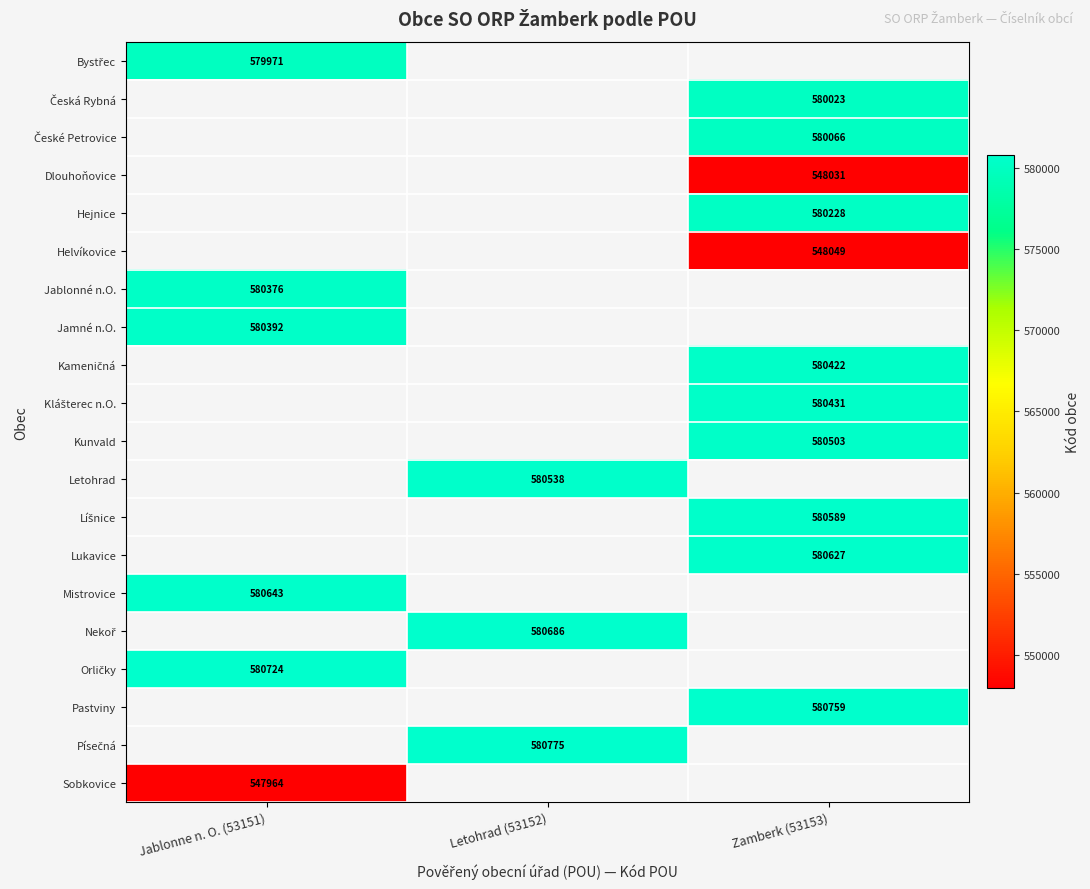

At how many categories does at least one series exceed 563141?

3